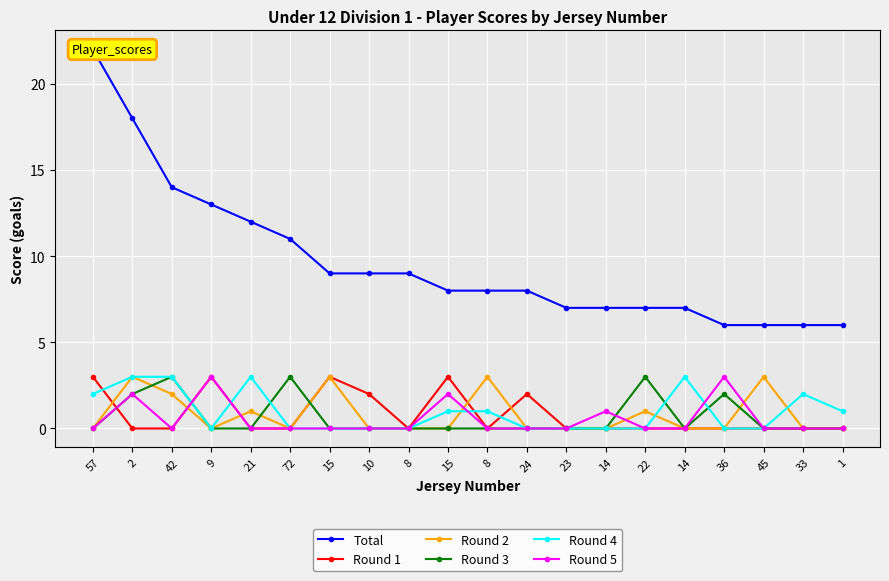

In Round 4, how many points are lower than both neighbors (excluding endpoints)?

1